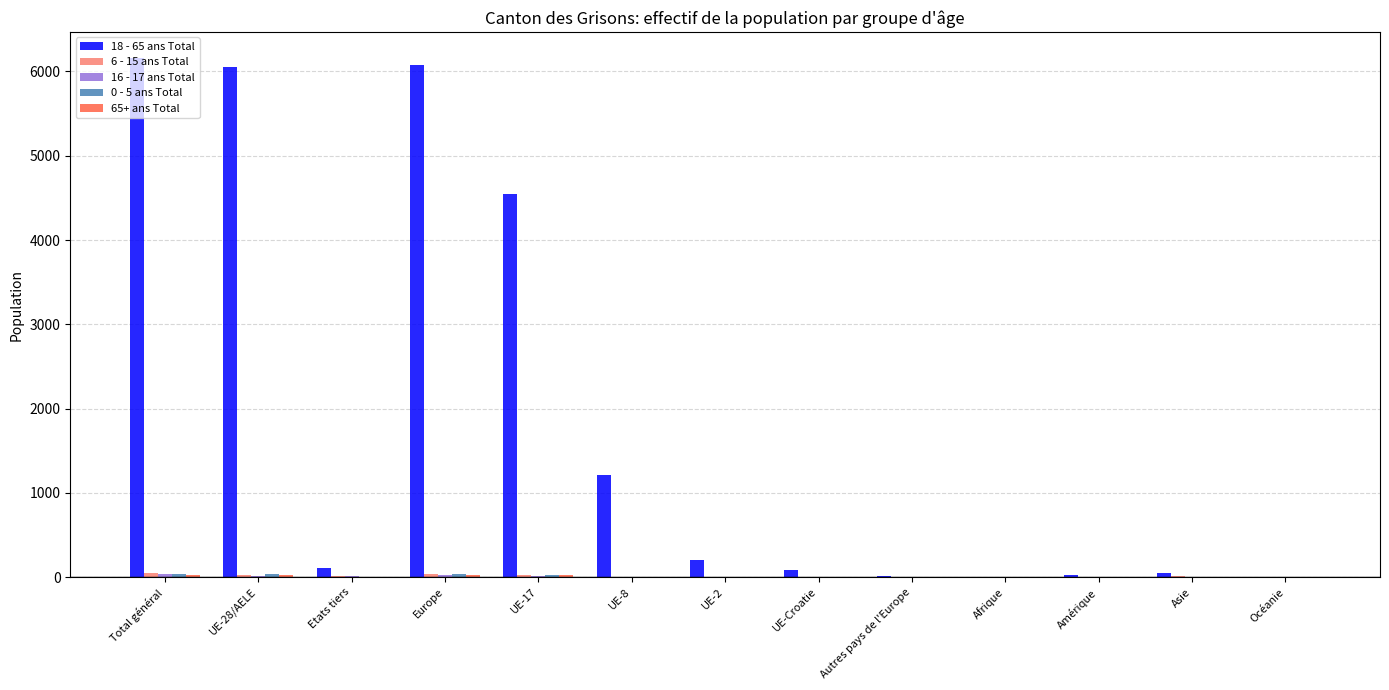

Which series has the largest total across all categories?

18 - 65 ans Total